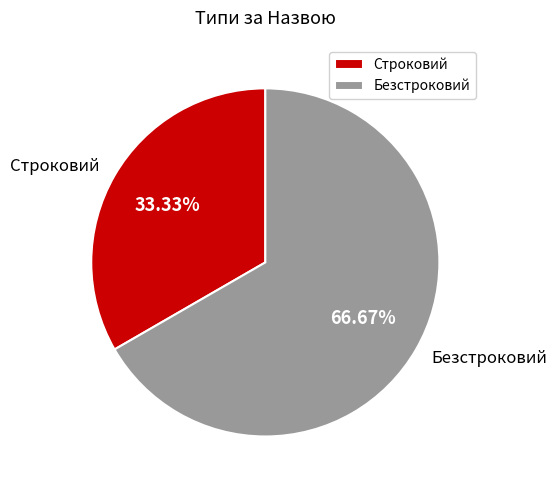

Which slice is the largest?

Безстроковий